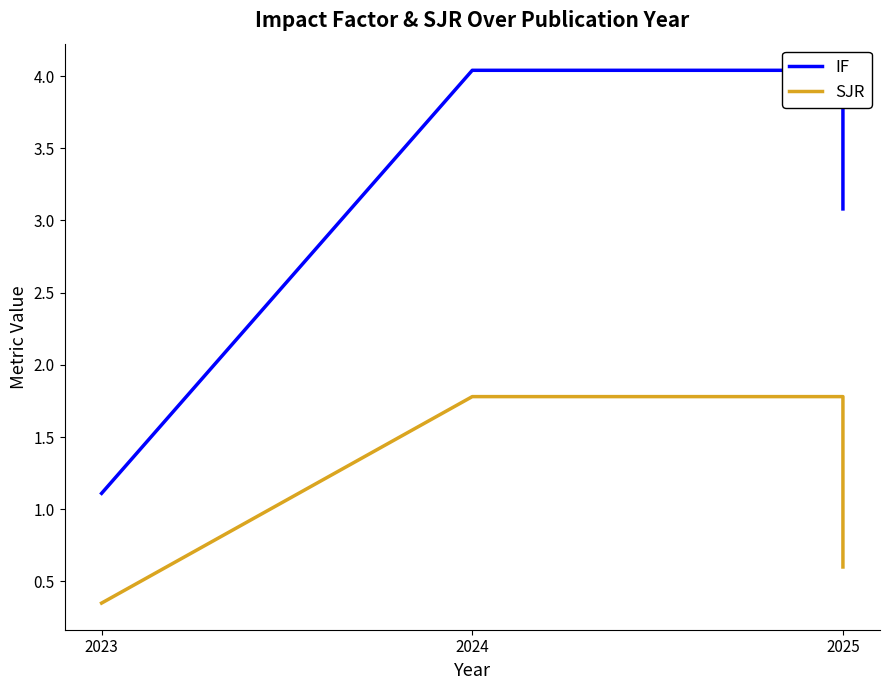

True or false: SJR has more than 2 points higher than both neighbors.

False